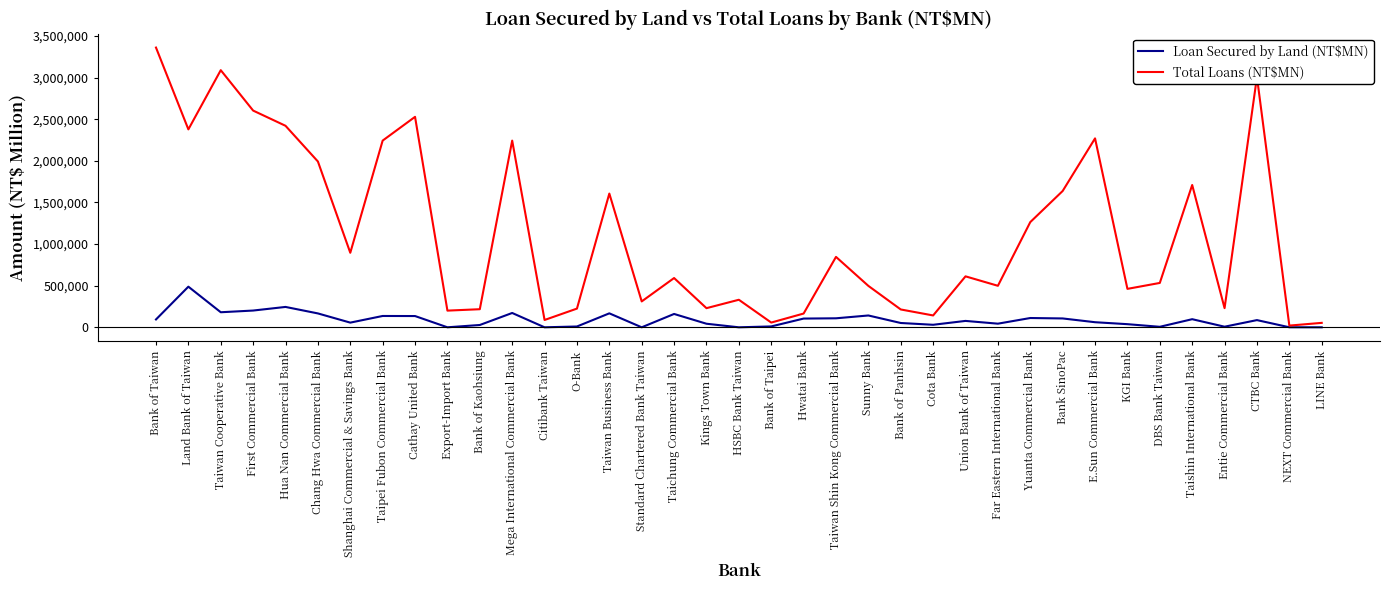

At which label does Loan Secured by Land (NT$MN) reach its peak?

Land Bank of Taiwan